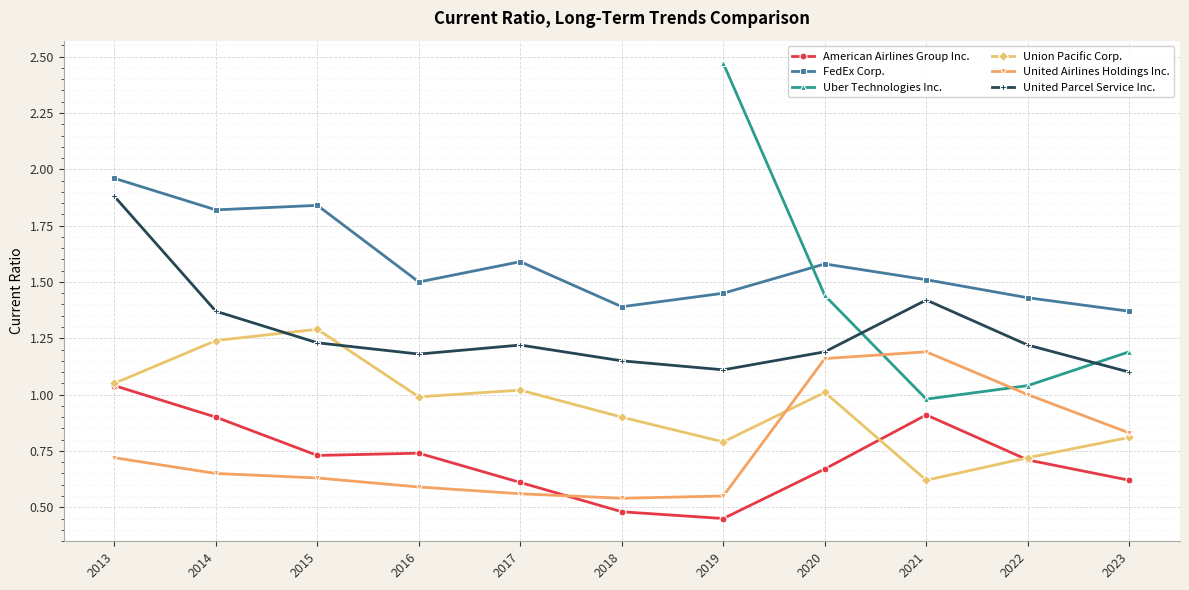

In United Parcel Service Inc., how many points are higher than both neighbors (excluding endpoints)?

2